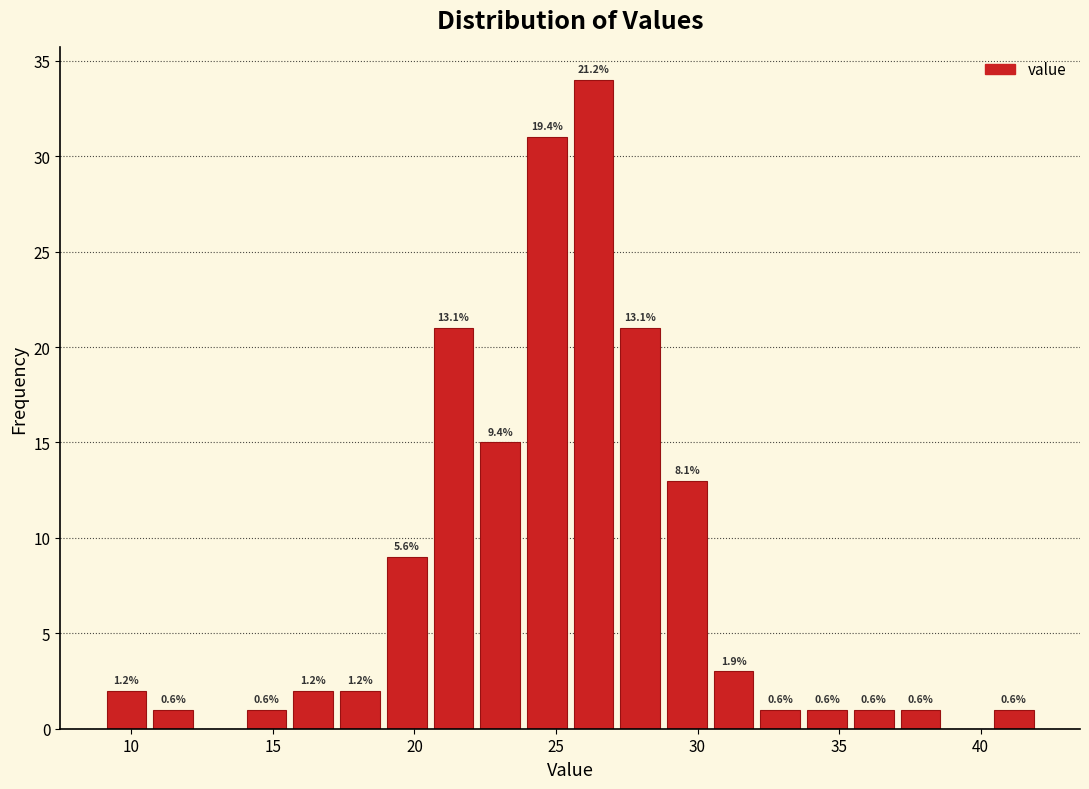

Read against the x-axis, roughly where is the centre of the tallest bar?

26.5